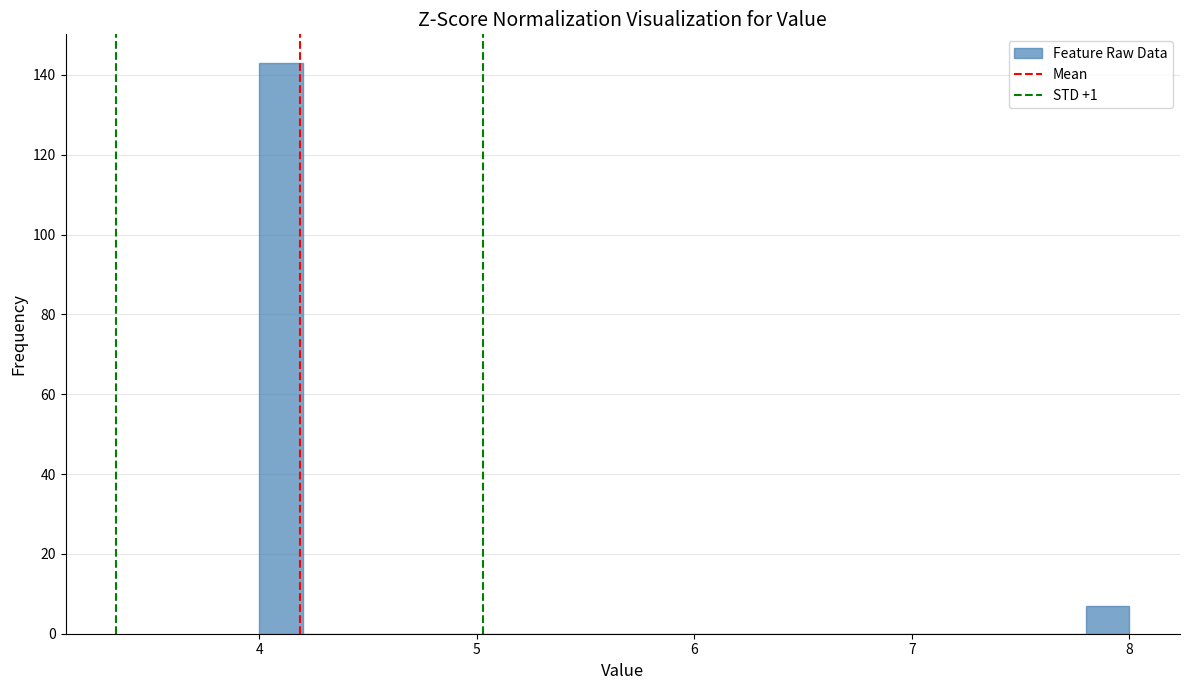

Read against the x-axis, roughly where is the centre of the tallest bar?

4.1